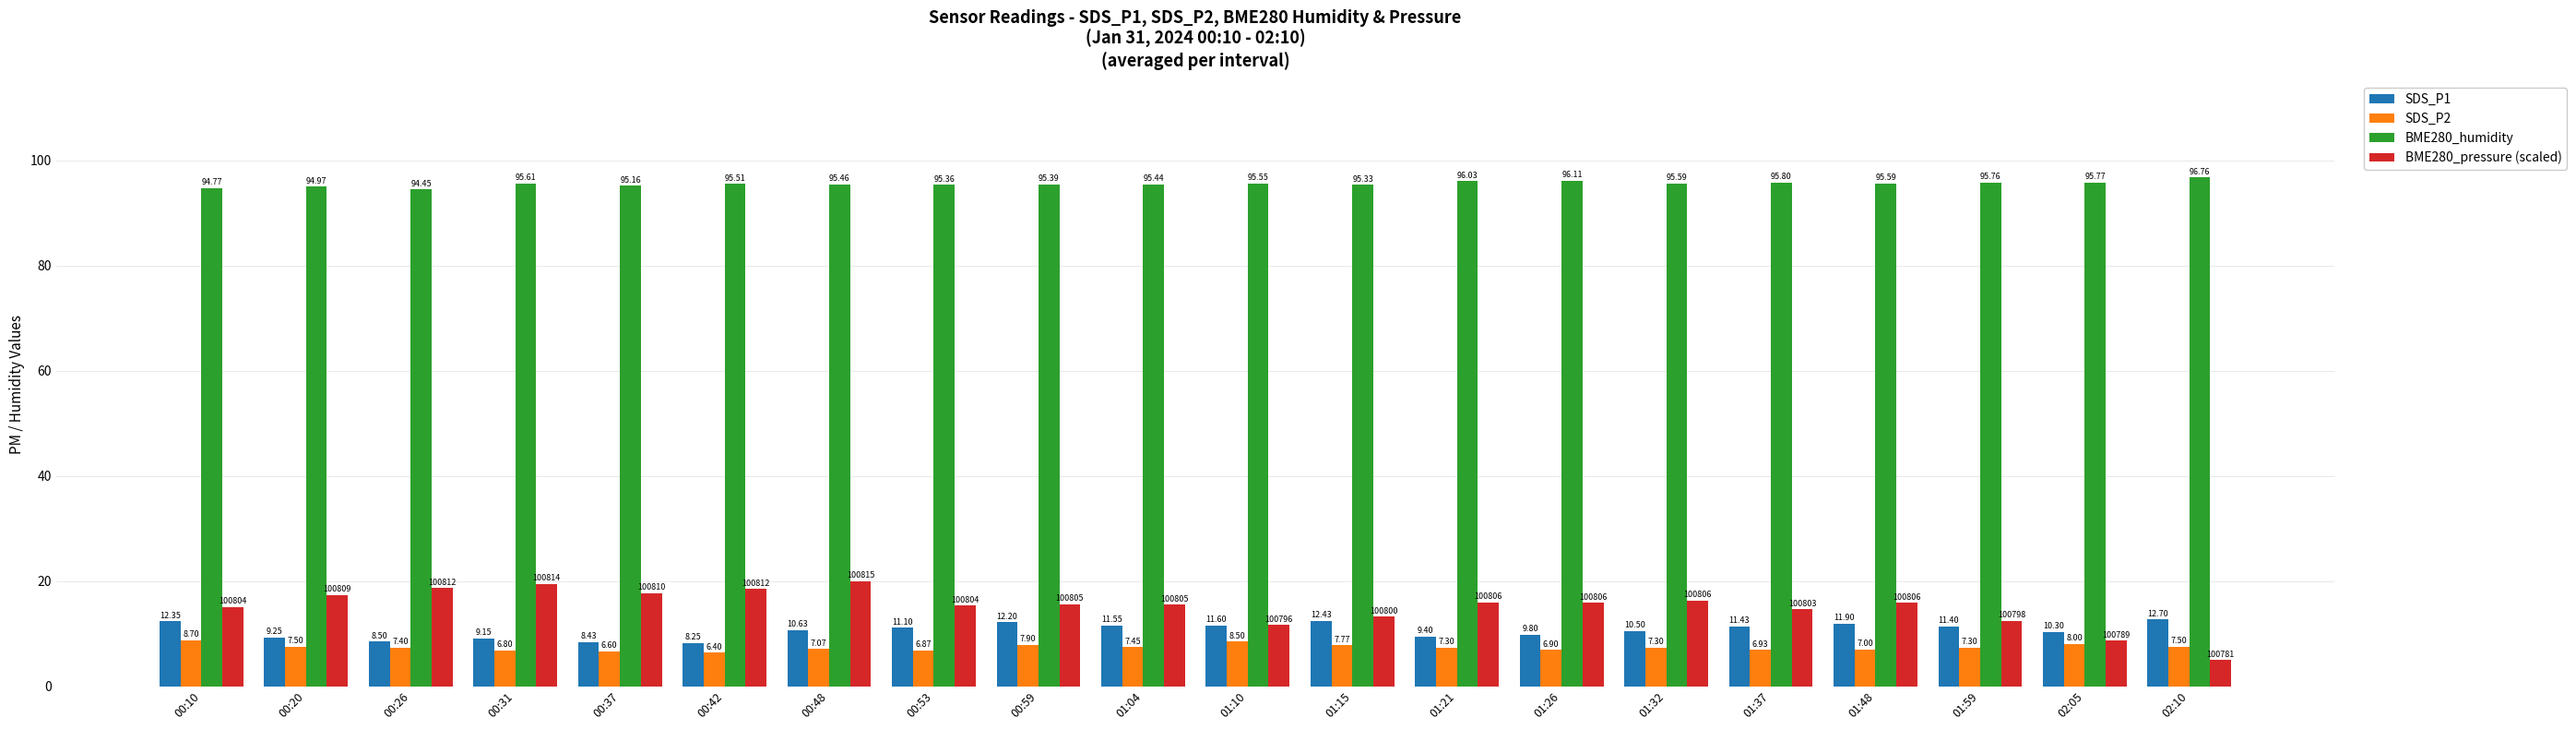

Is it true that SDS_P1 equals 18.2 at 01:04?

False